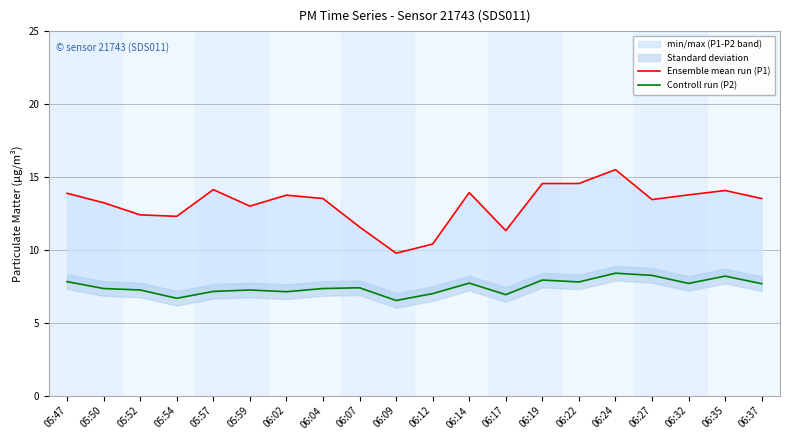

True or false: Controll run (P2) and Ensemble mean run (P1) cross at least once.

False